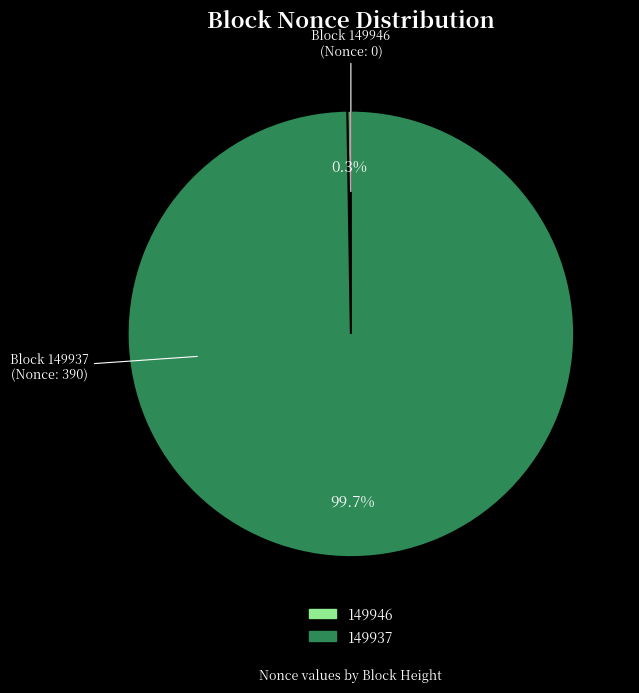

Is there a majority slice in this chart?

Yes